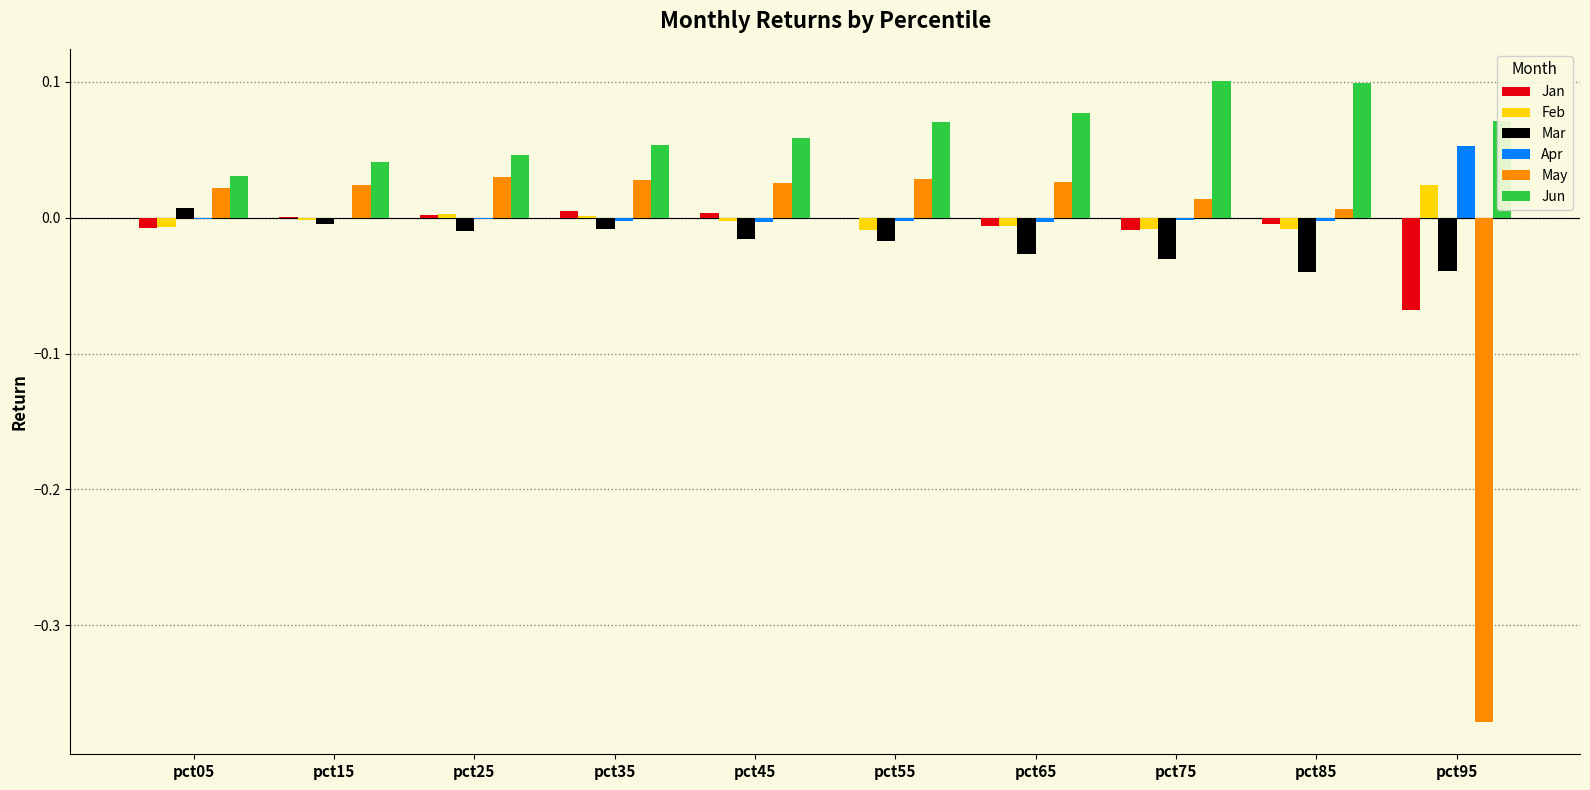

How many groups of bars are there?

10